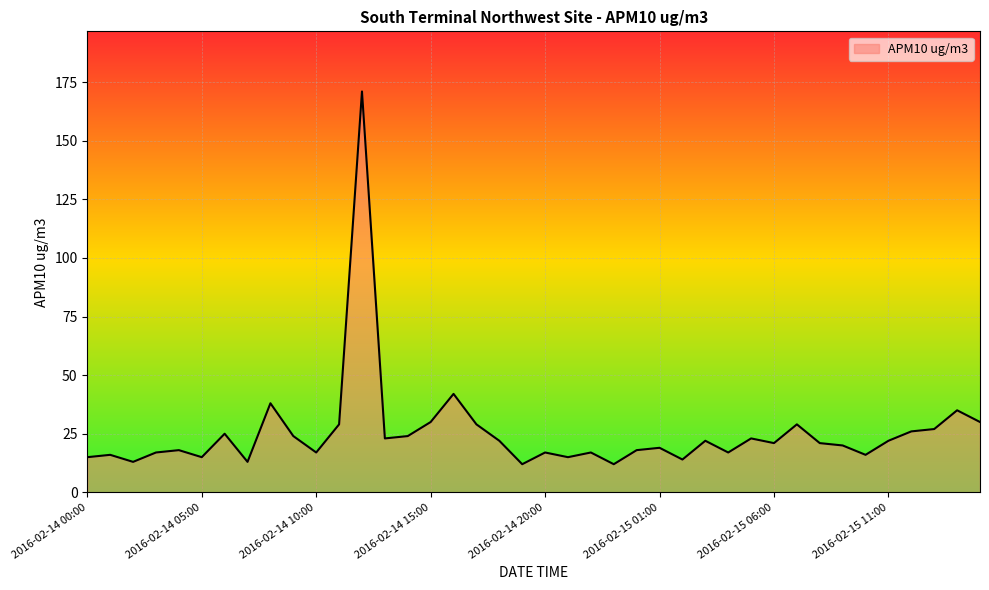

What is the greatest value displayed?

171